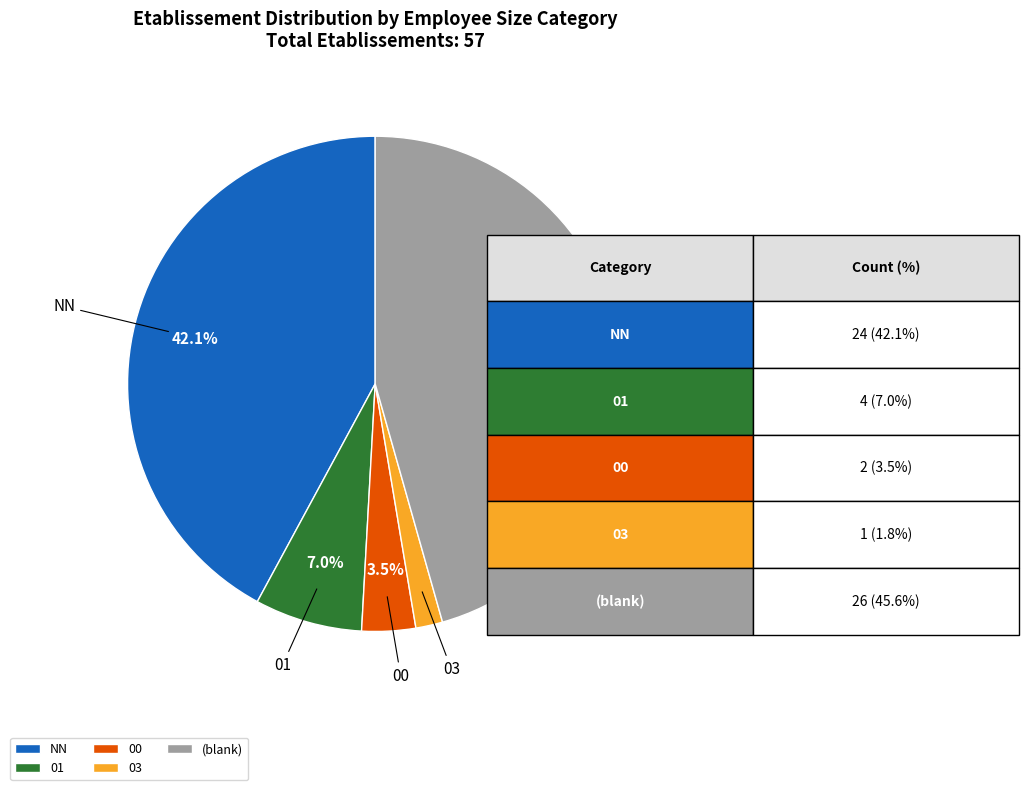

What percentage is the 01 slice, to the nearest percent?

7%